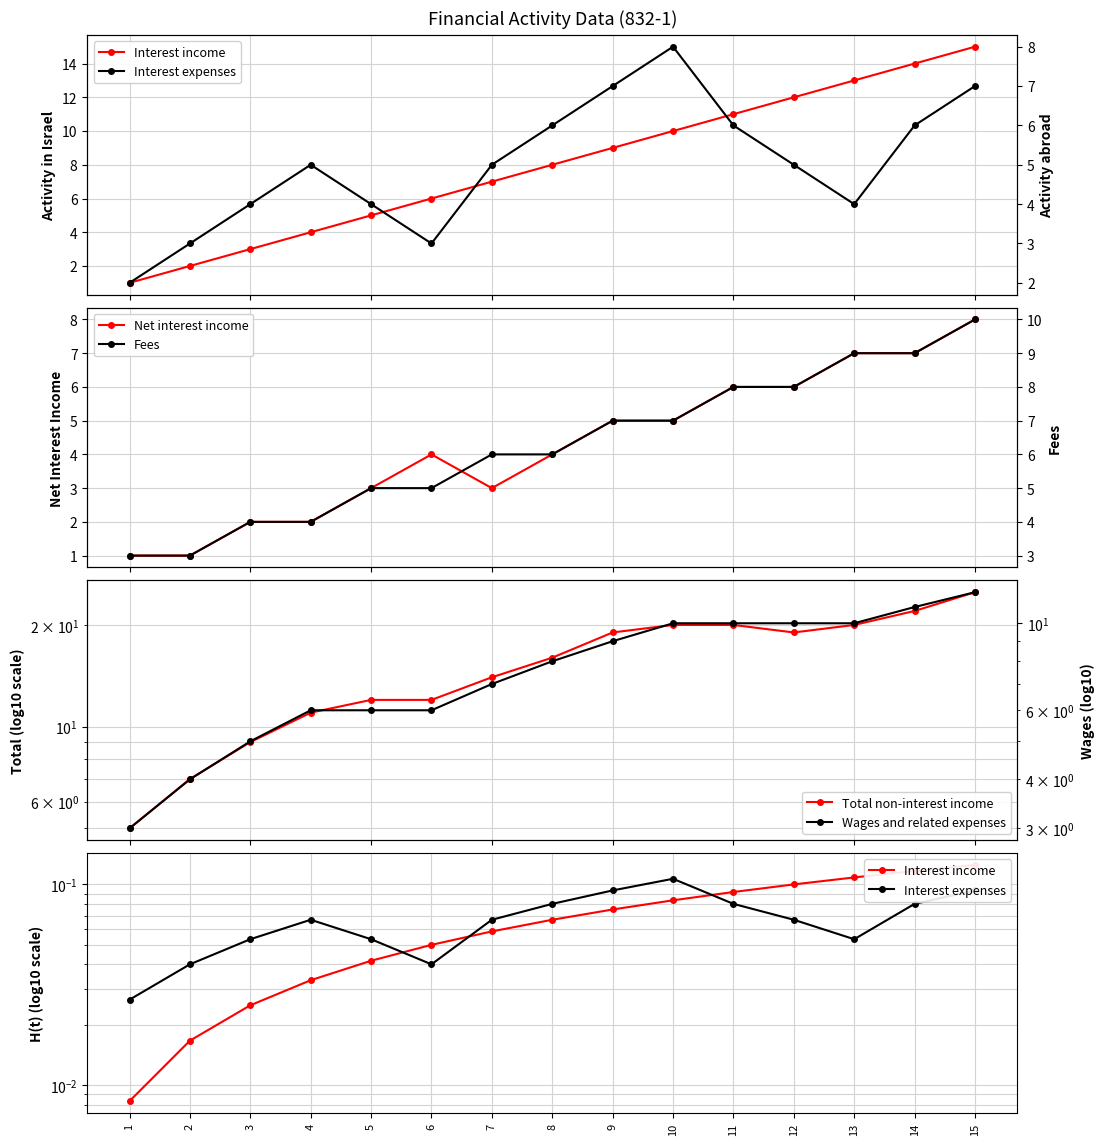

Reading left to right, what are all the values shown in this chart?

Interest income: 1=0.0	2=0.0	3=0.0	4=0.0	5=0.0	6=0.1	7=0.1	8=0.1	9=0.1	10=0.1	11=0.1	12=0.1	13=0.1	14=0.1	15=0.1
Net interest income: 1=1.0	2=1.0	3=2.0	4=2.0	5=3.0	6=4.0	7=3.0	8=4.0	9=5.0	10=5.0	11=6.0	12=6.0	13=7.0	14=7.0	15=8.0
Total non-interest income: 1=5.0	2=7.0	3=9.0	4=11.0	5=12.0	6=12.0	7=14.0	8=16.0	9=19.0	10=20.0	11=20.0	12=19.0	13=20.0	14=22.0	15=25.0
Interest expenses: 1=2.0	2=3.0	3=4.0	4=5.0	5=4.0	6=3.0	7=5.0	8=6.0	9=7.0	10=8.0	11=6.0	12=5.0	13=4.0	14=6.0	15=7.0
Fees: 1=3.0	2=3.0	3=4.0	4=4.0	5=5.0	6=5.0	7=6.0	8=6.0	9=7.0	10=7.0	11=8.0	12=8.0	13=9.0	14=9.0	15=10.0
Wages and related expenses: 1=3.0	2=4.0	3=5.0	4=6.0	5=6.0	6=6.0	7=7.0	8=8.0	9=9.0	10=10.0	11=10.0	12=10.0	13=10.0	14=11.0	15=12.0